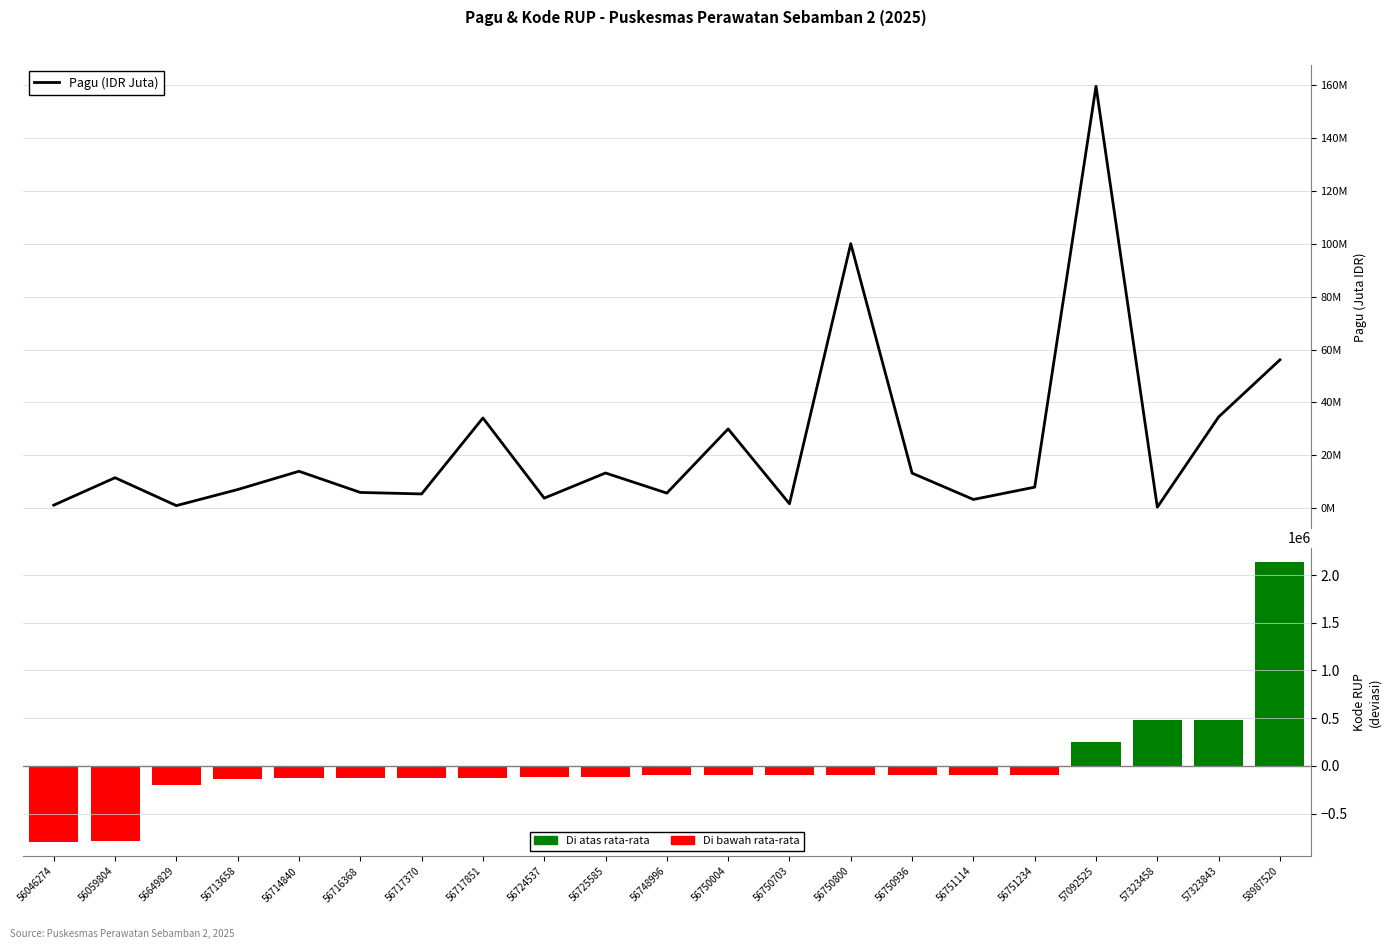

What is the smallest value displayed?

-799785.5